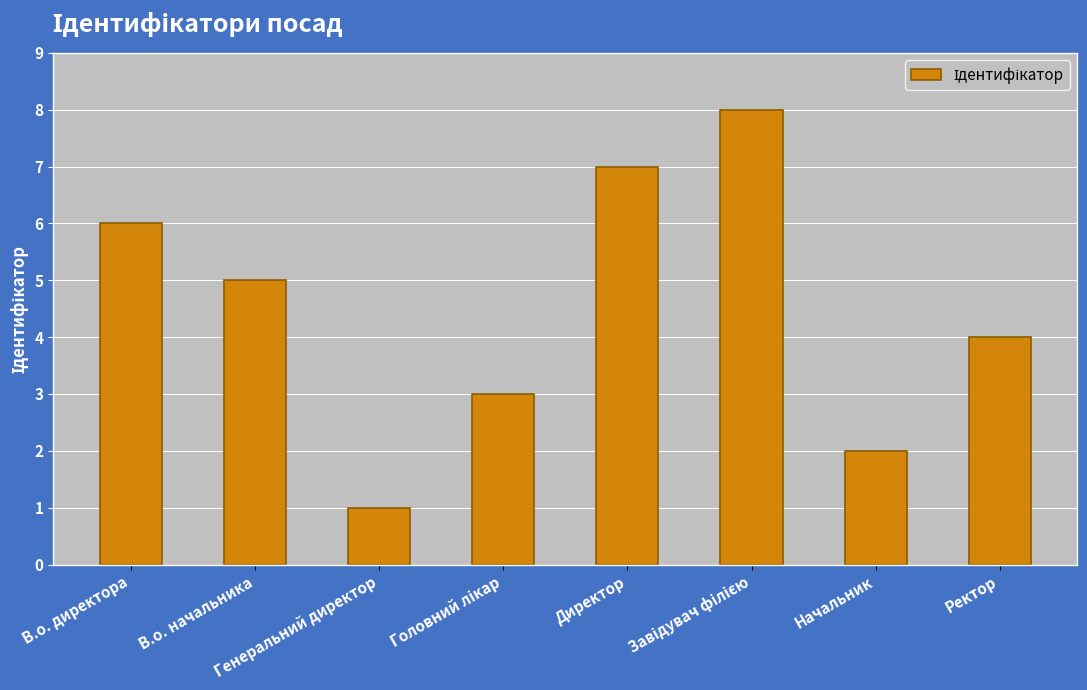

What is the sum of all values?

36